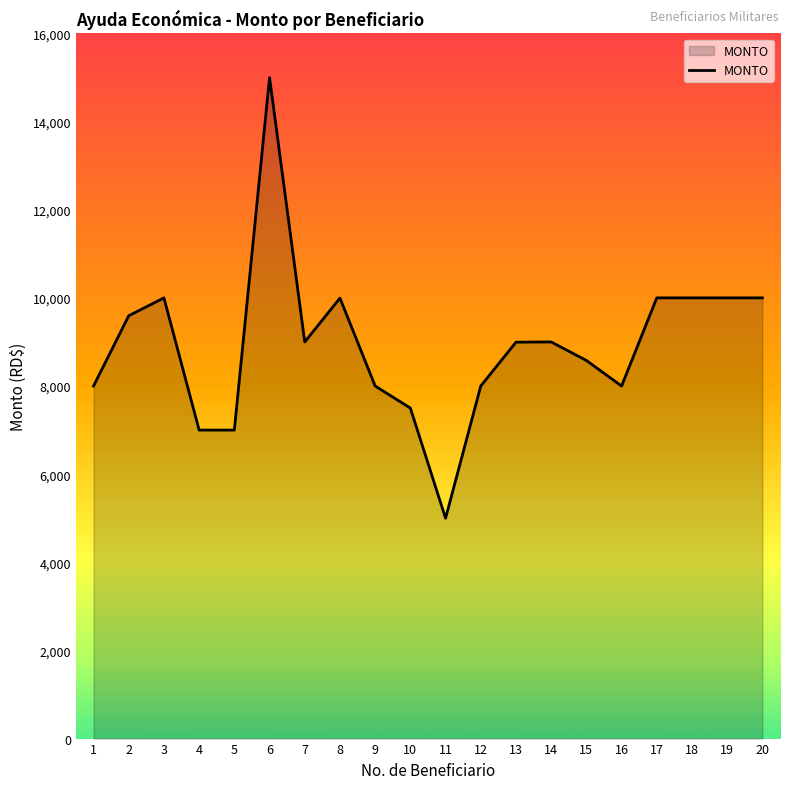

At which category does the data reach its first local peak?

3